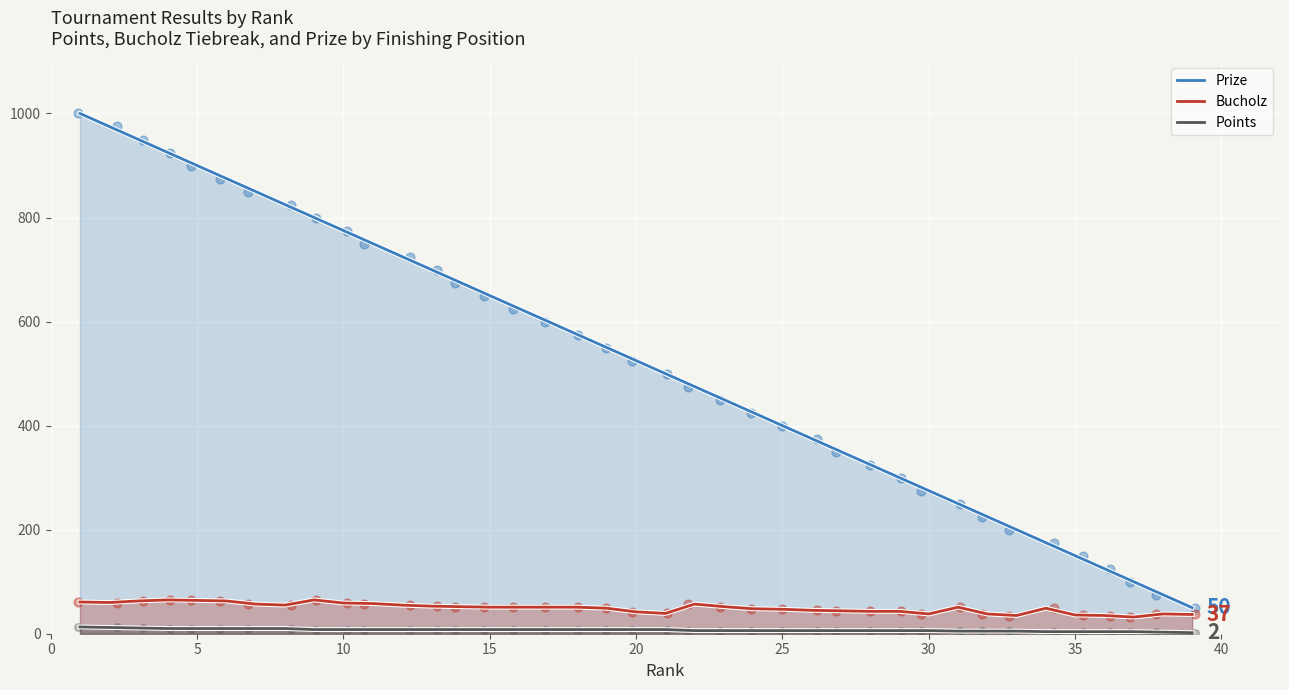

What are all the series names shown in the legend?

Prize, Bucholz, Points